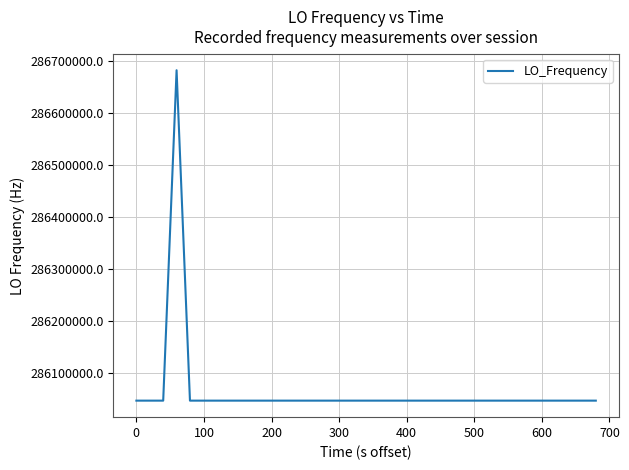

What is the greatest value displayed?

286682706.4